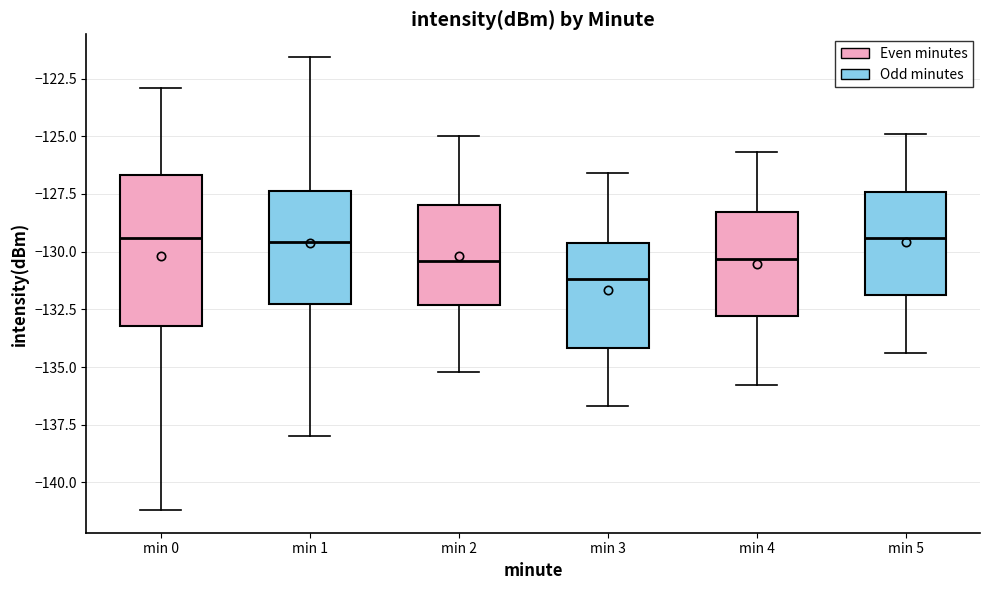

Where does the upper whisker of the box for min 3 end on the y-axis? The values are not printed on the chart, so give them approximately, as read against the axis.

-126.5